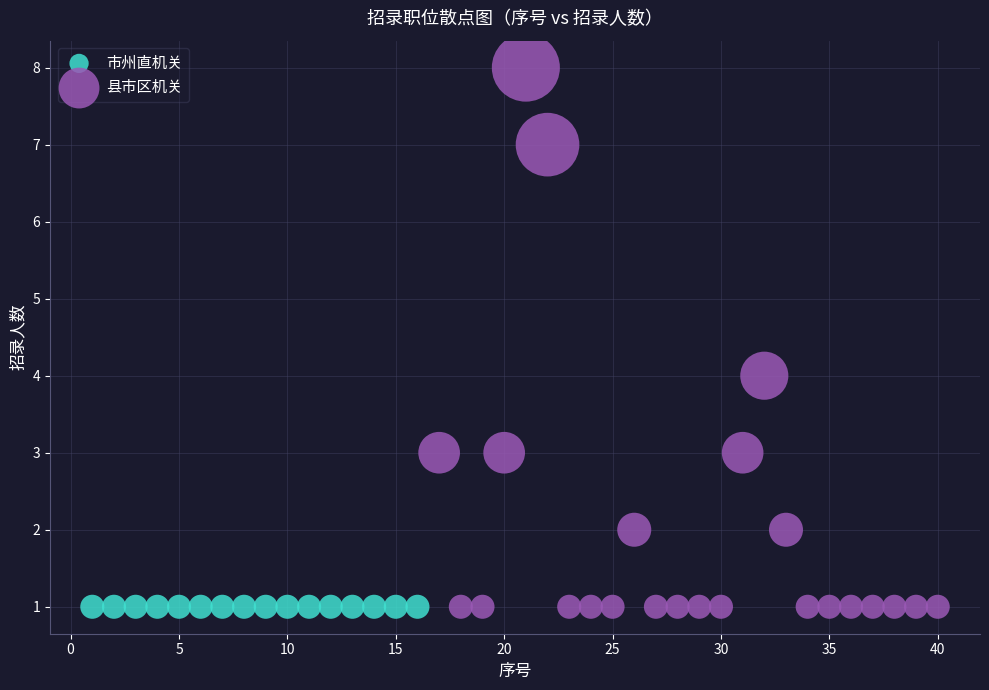

Which series reaches the maximum Y coordinate?

县市区机关